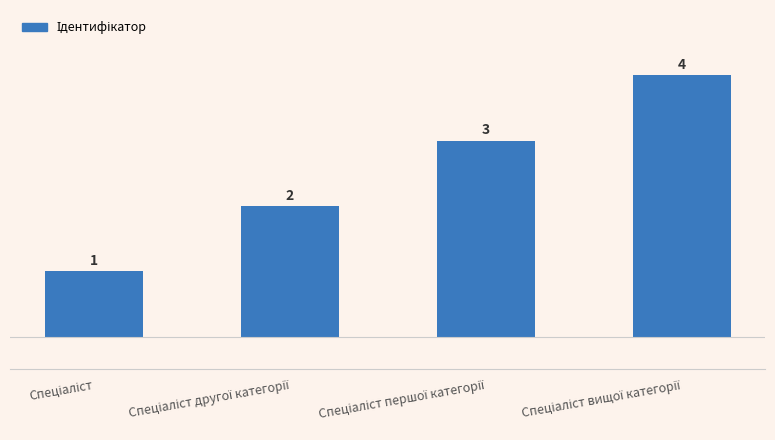

How many bars are there in total?

4